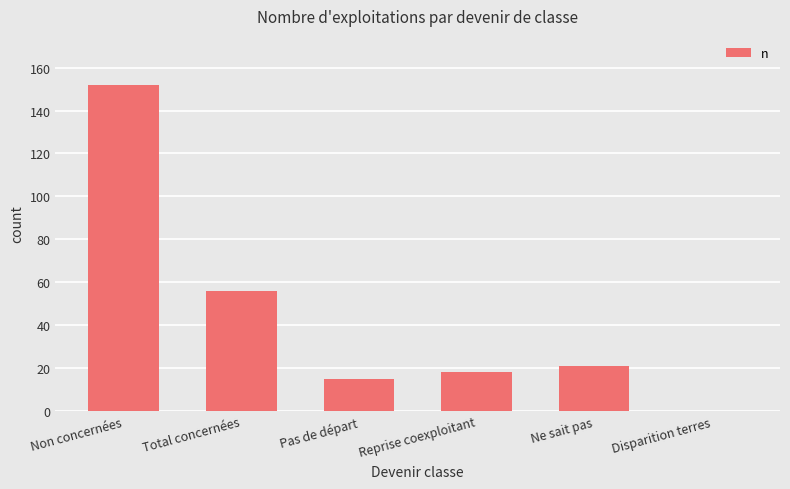

What is the sum of the values at Disparition terres and Reprise coexploitant?

18